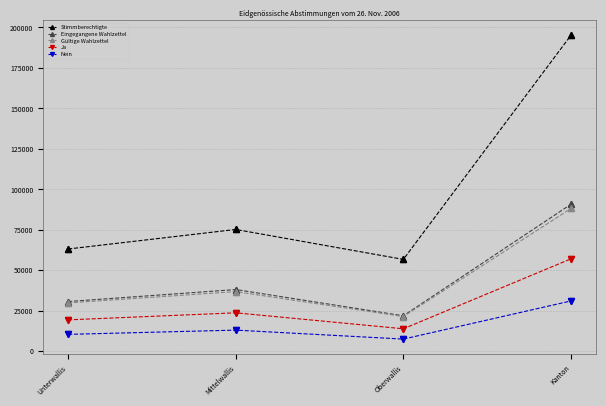

Which series changed the most between Unterwallis and Kanton?

Stimmberechtigte